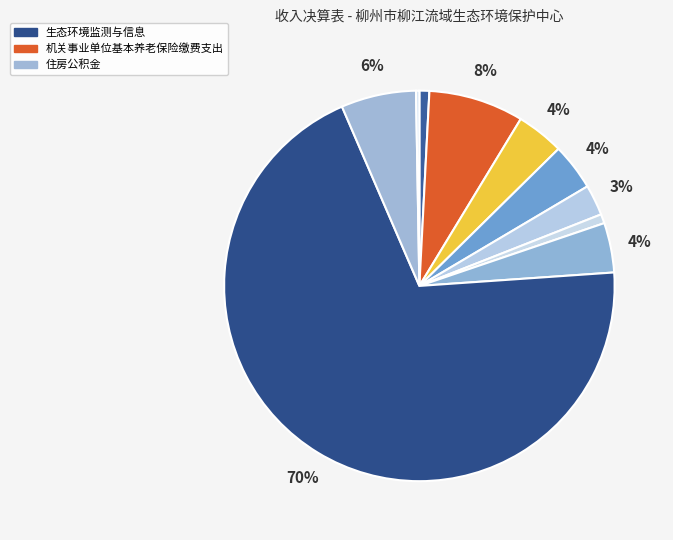

Is there any slice that represents more than half of the pie?

Yes